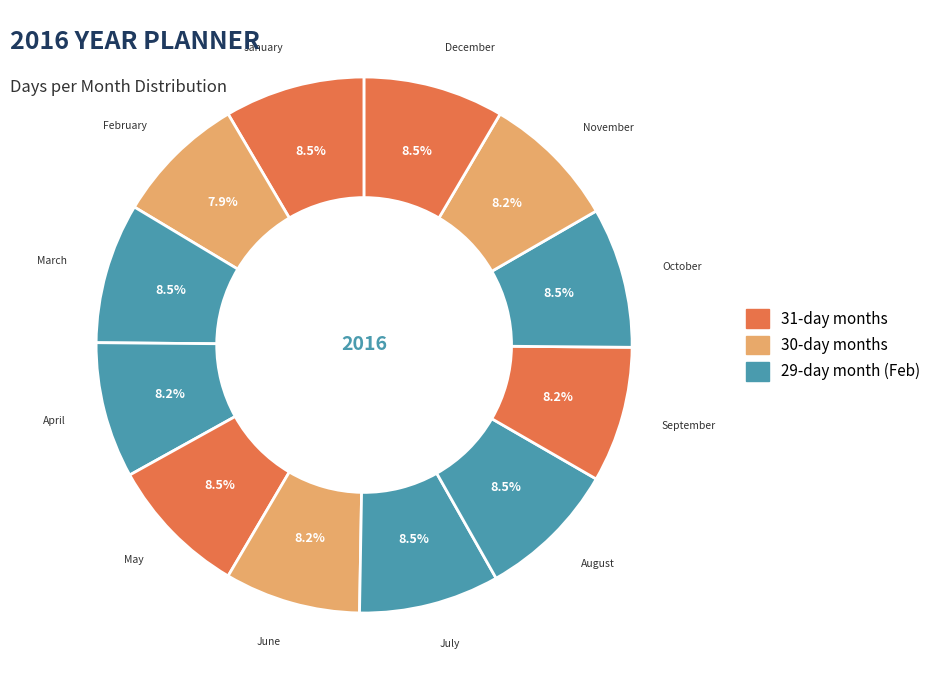

Count the number of slices in the pie.

12